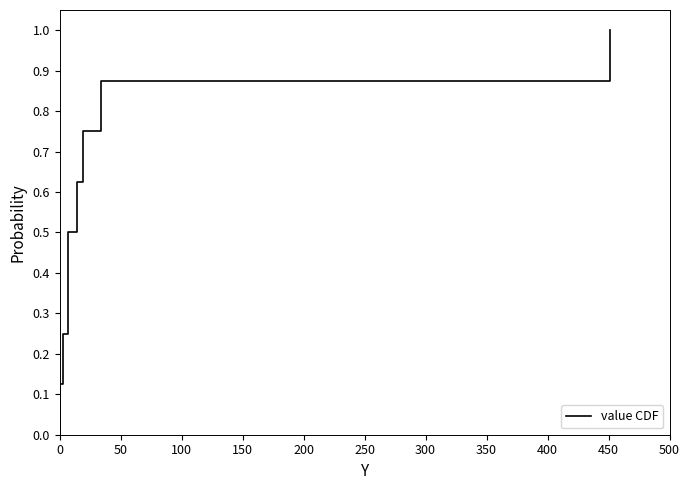

True or false: the data has more than 0 interior local peaks.

False